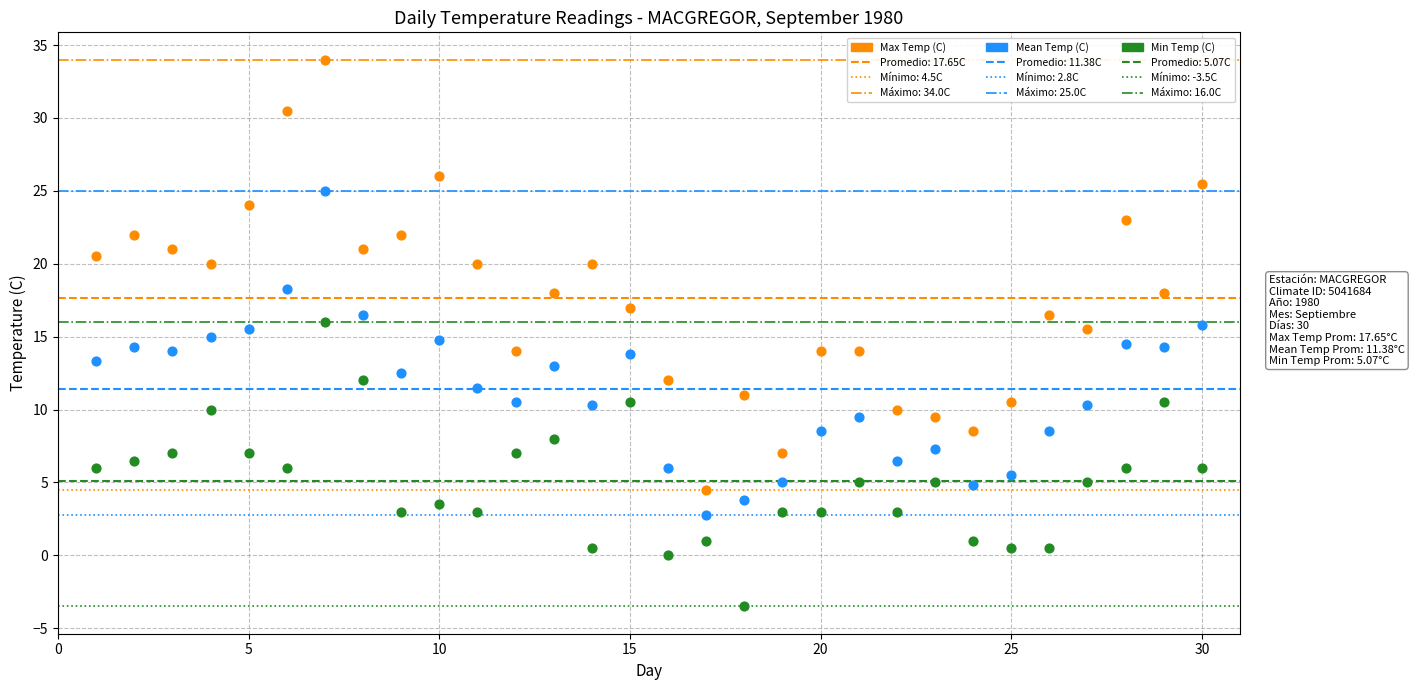

Which series has the widest spread of Y values?

Max Temp (C)